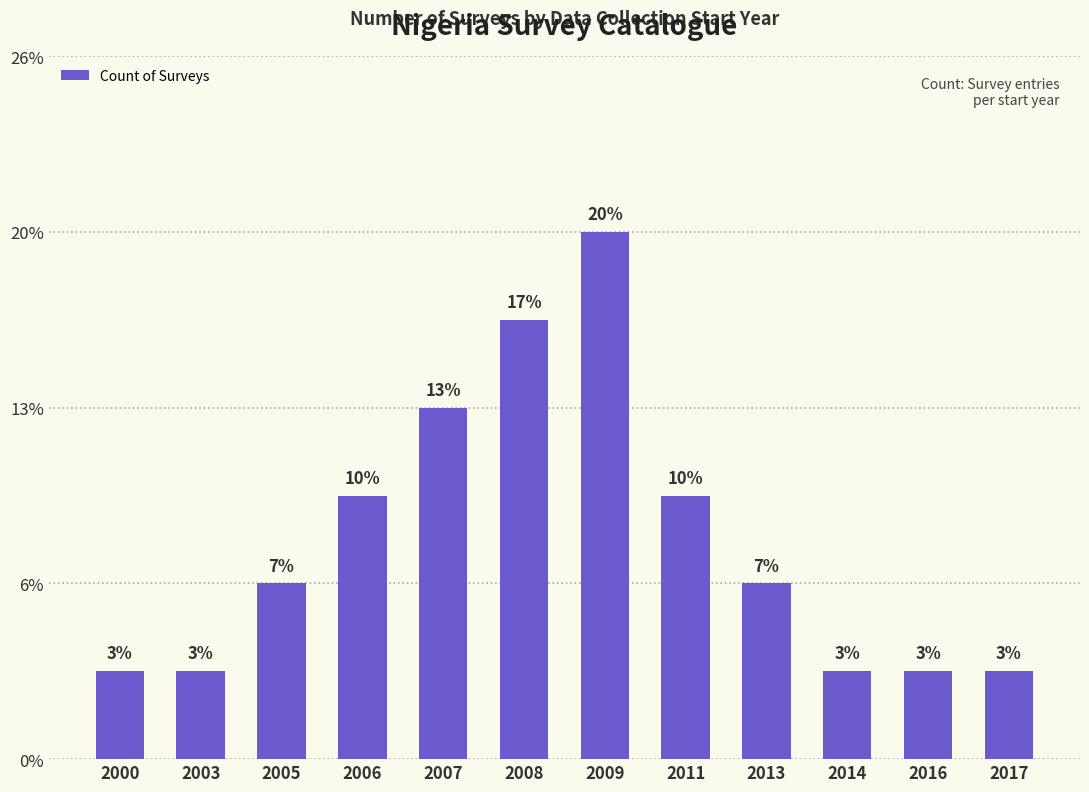

What is the value of the 2nd bar from the left?

1